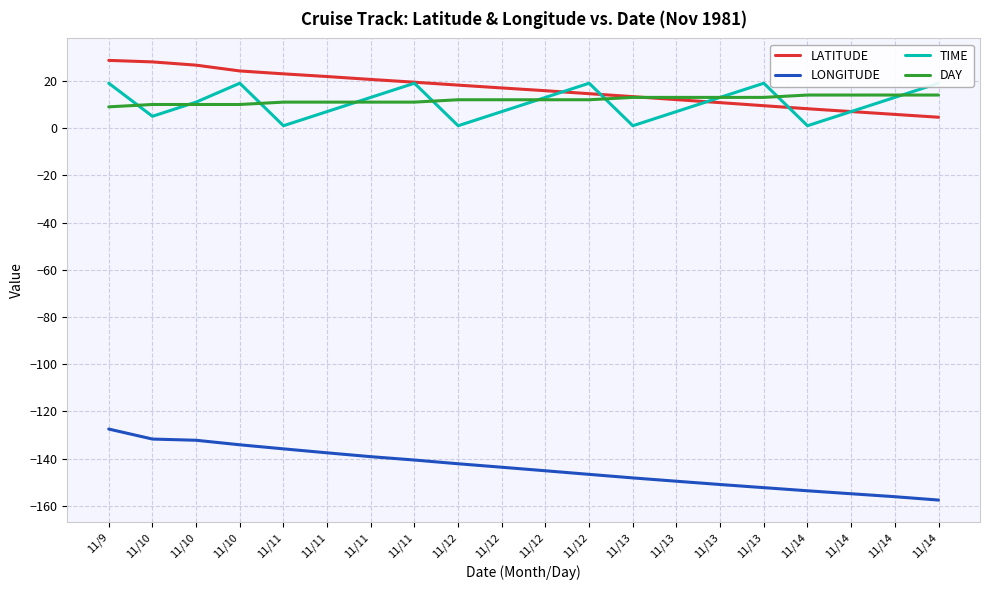

Reading right to left, extract all data points from this chart.

LATITUDE: 4.6	5.8	7.0	8.2	9.5	10.8	12.1	13.3	14.6	15.8	17.0	18.2	19.4	20.6	21.8	23.0	24.2	26.6	28.0	28.7
LONGITUDE: -157.5	-156.1	-154.8	-153.6	-152.2	-150.9	-149.5	-148.1	-146.6	-145.1	-143.6	-142.1	-140.6	-139.1	-137.5	-135.8	-134.1	-132.2	-131.7	-127.4
TIME: 19.0	13.0	7.0	1.0	19.0	13.0	7.0	1.0	19.0	13.0	7.0	1.0	19.0	13.0	7.0	1.0	19.0	11.0	5.0	19.0
DAY: 14.0	14.0	14.0	14.0	13.0	13.0	13.0	13.0	12.0	12.0	12.0	12.0	11.0	11.0	11.0	11.0	10.0	10.0	10.0	9.0